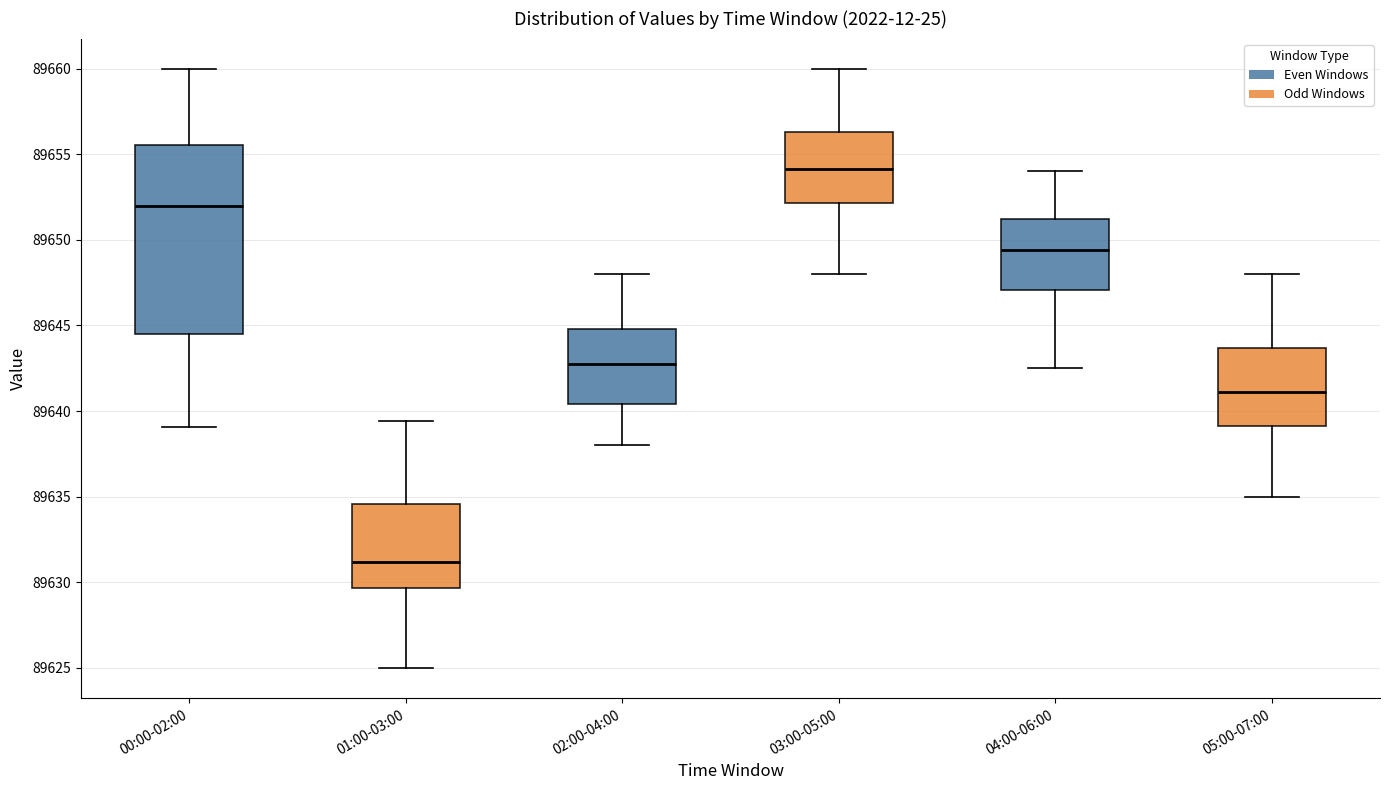

Which box is the tallest, from its lower edge to its upper edge?

00:00-02:00